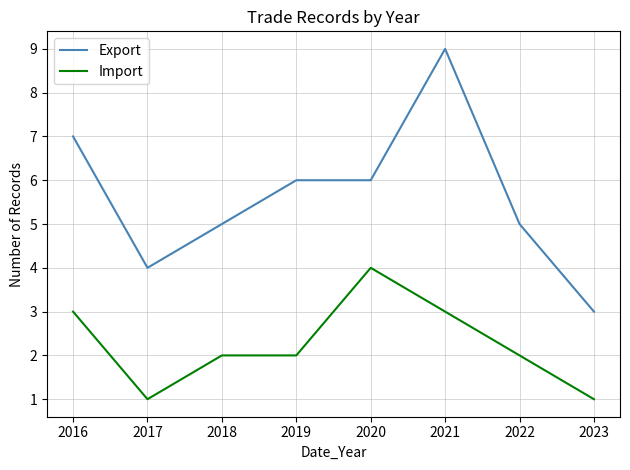

At 2017, list the series in order from smallest to largest.

Import, Export